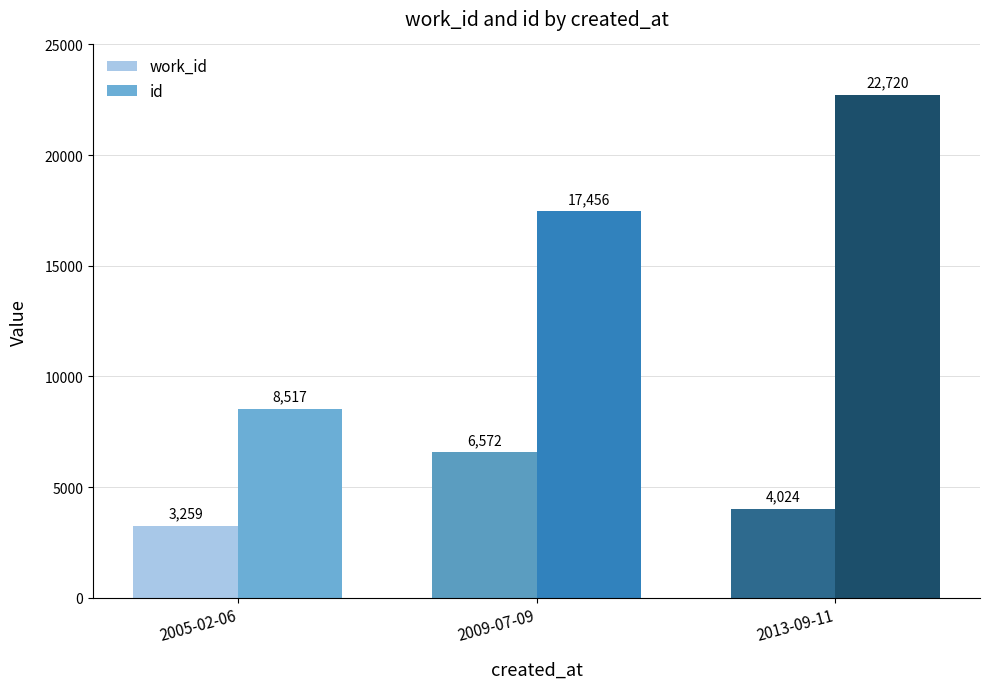

How many id values are between 8517 and 22720?

3